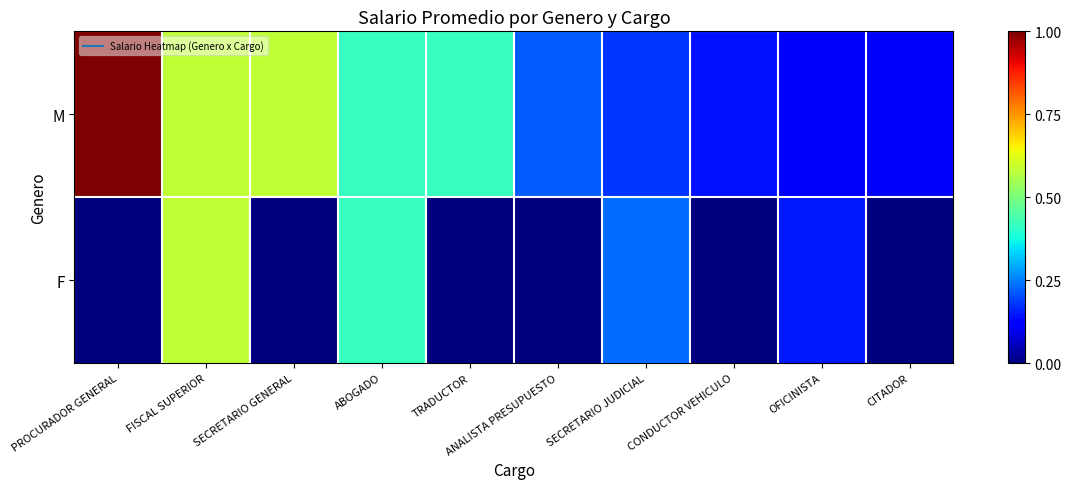

Reading left to right, transcribe all the data shown in this chart.

M: PROCURADOR GENERAL=1.0	FISCAL SUPERIOR=0.6	SECRETARIO GENERAL=0.6	ABOGADO=0.4	TRADUCTOR=0.4	ANALISTA PRESUPUESTO=0.2	SECRETARIO JUDICIAL=0.2	CONDUCTOR VEHICULO=0.1	OFICINISTA=0.1	CITADOR=0.1
F: PROCURADOR GENERAL=0.0	FISCAL SUPERIOR=0.6	SECRETARIO GENERAL=0.0	ABOGADO=0.4	TRADUCTOR=0.0	ANALISTA PRESUPUESTO=0.0	SECRETARIO JUDICIAL=0.2	CONDUCTOR VEHICULO=0.0	OFICINISTA=0.1	CITADOR=0.0